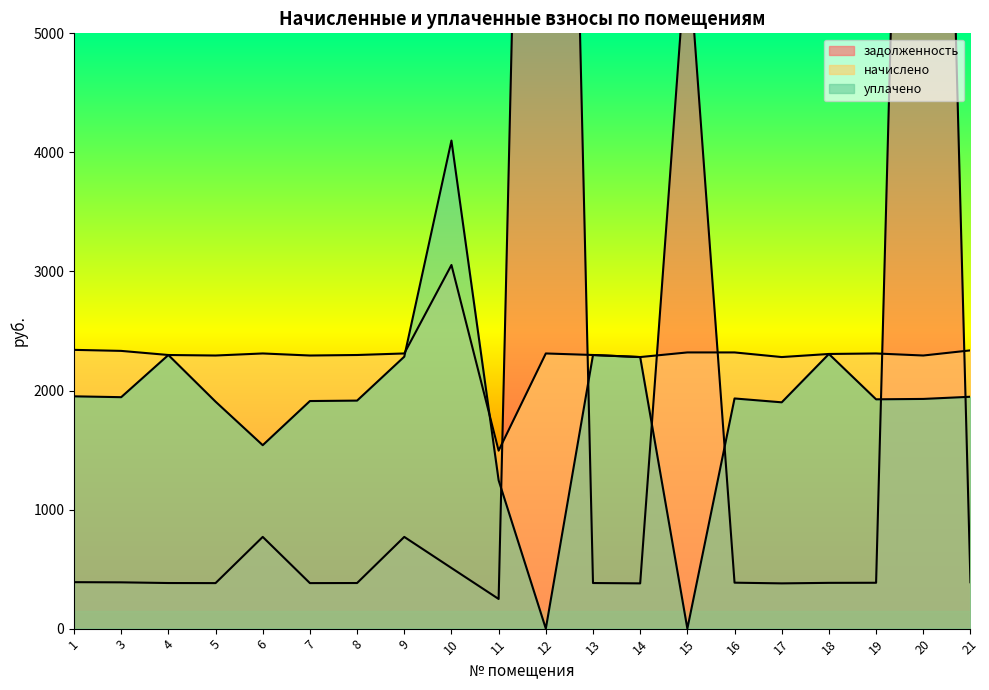

At 7, list the series in order from largest to smallest.

начислено, уплачено, задолженность